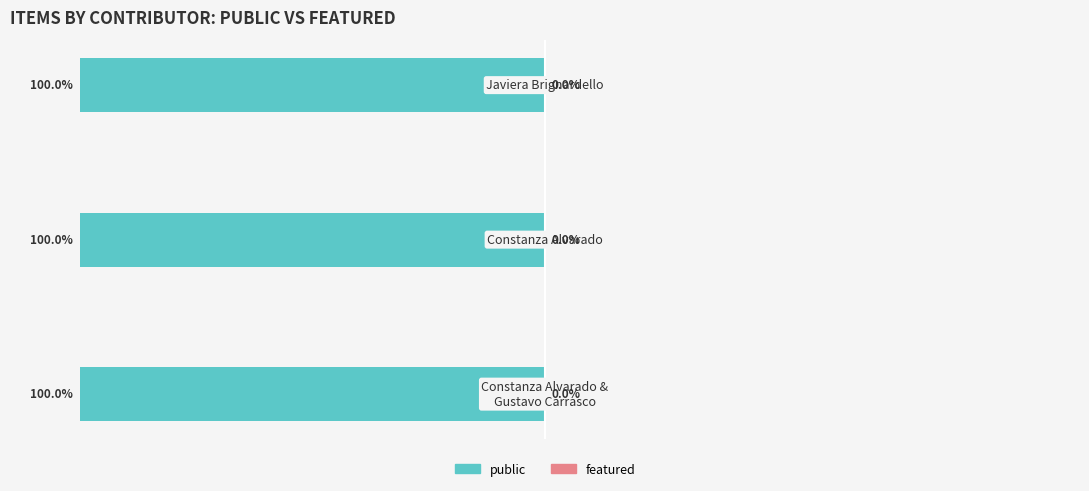

Which series has the largest total across all categories?

public